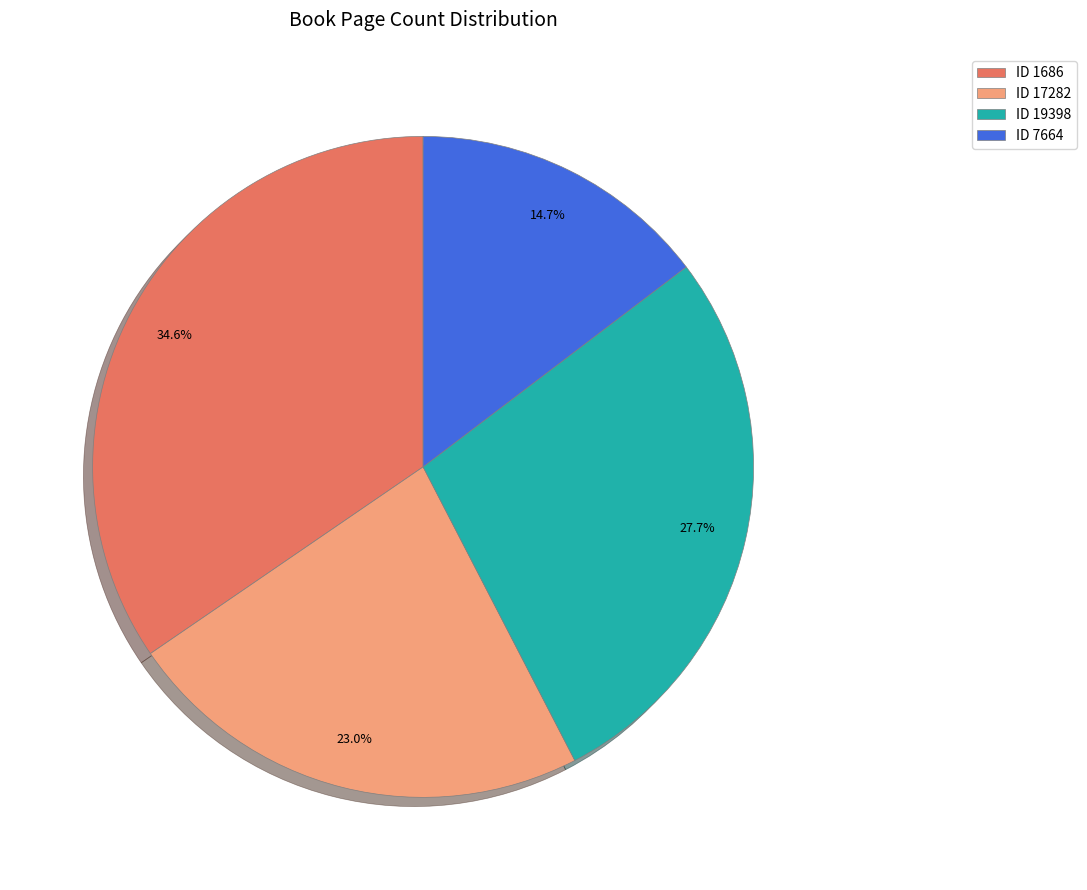

What is the total percentage of ID 1686 and ID 19398?

62.3%